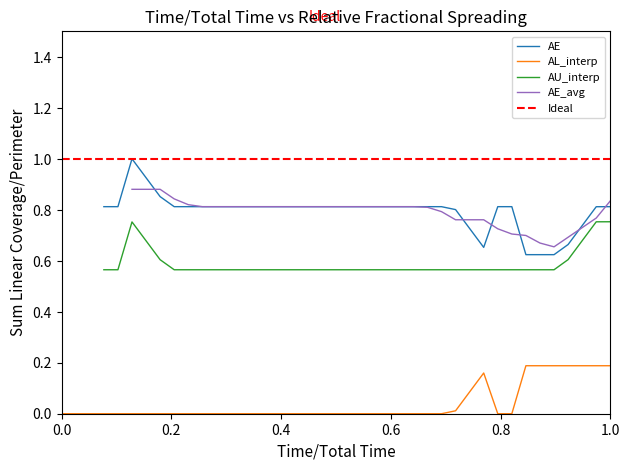

Count the number of categories in the chart.

40